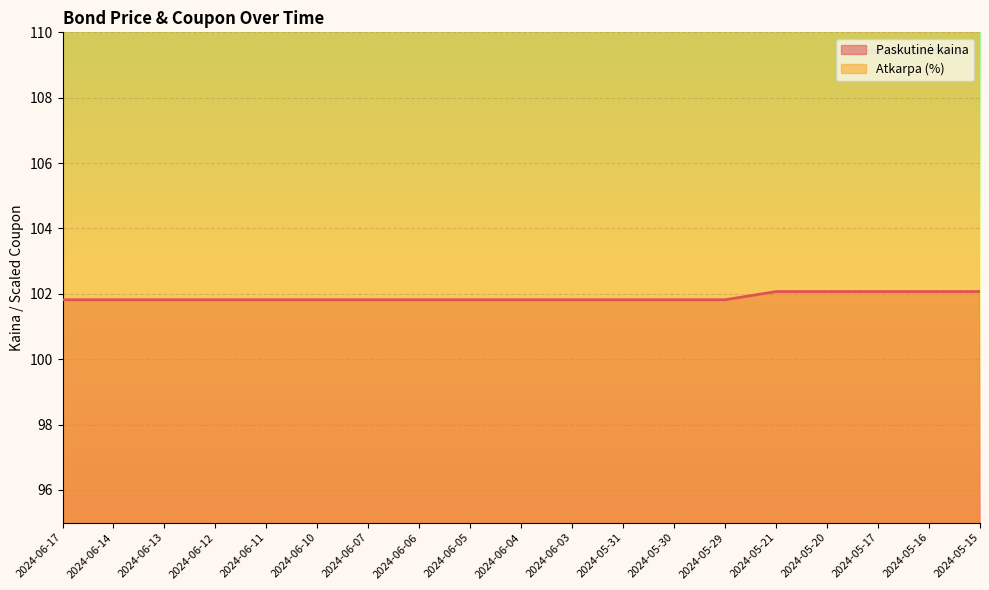

Rank the categories by value from highest to lowest.

2024-05-21, 2024-05-20, 2024-05-17, 2024-05-16, 2024-05-15, 2024-06-17, 2024-06-14, 2024-06-13, 2024-06-12, 2024-06-11, 2024-06-10, 2024-06-07, 2024-06-06, 2024-06-05, 2024-06-04, 2024-06-03, 2024-05-31, 2024-05-30, 2024-05-29